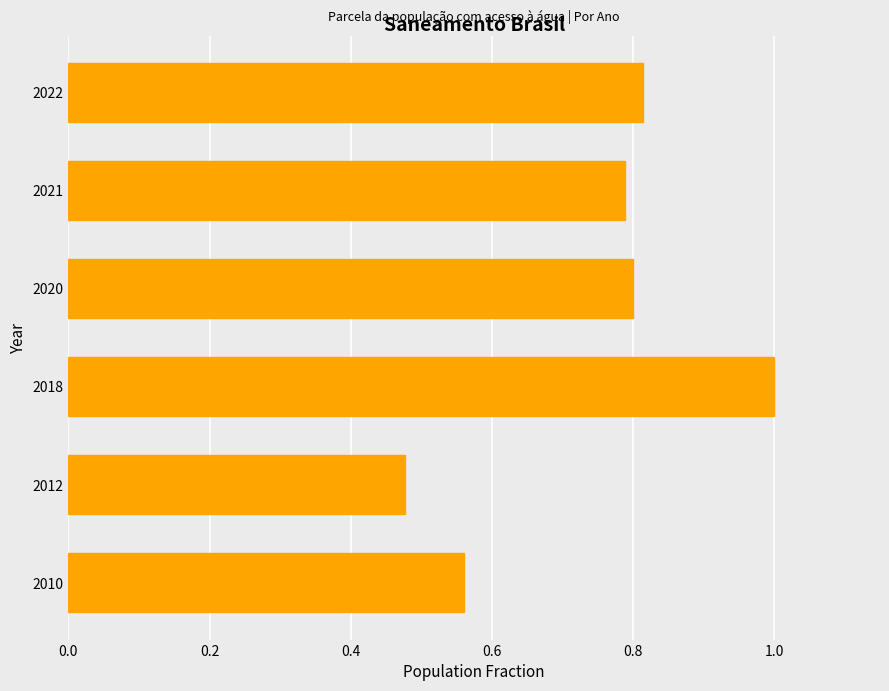

List the labels in order of value, largest first.

2018, 2022, 2020, 2021, 2010, 2012